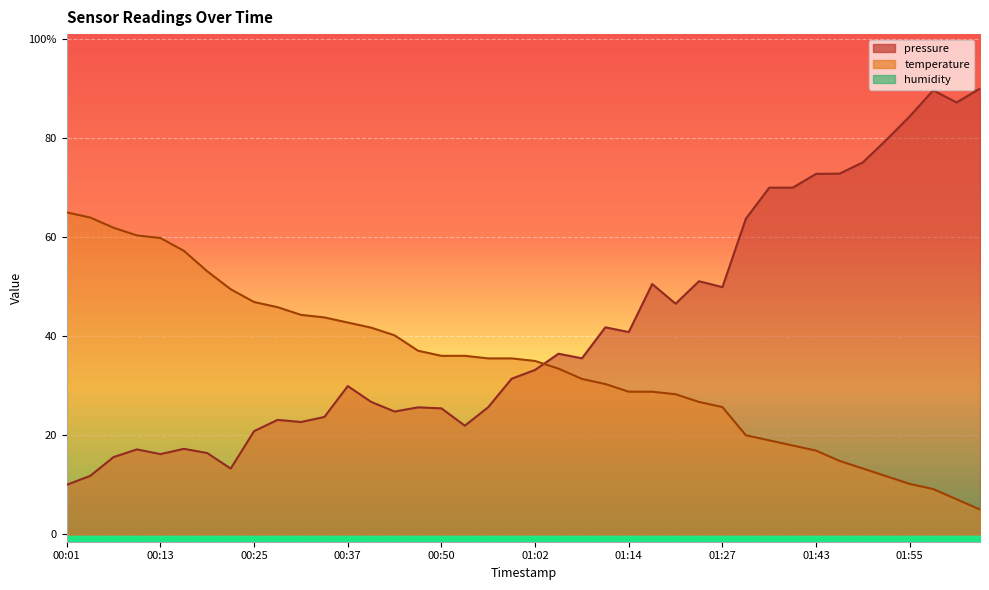

True or false: temperature has more than 0 interior local peaks.

False